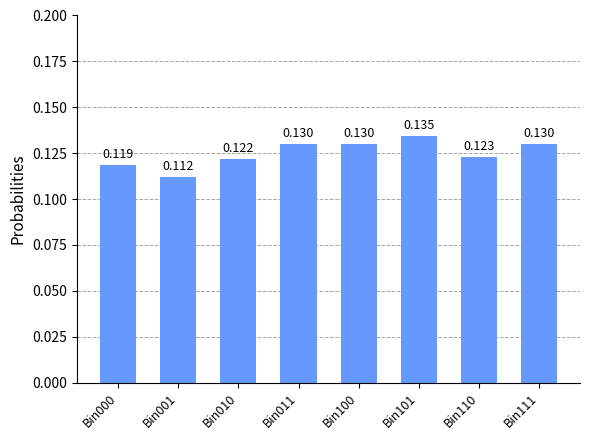

Are the bars horizontal?

No